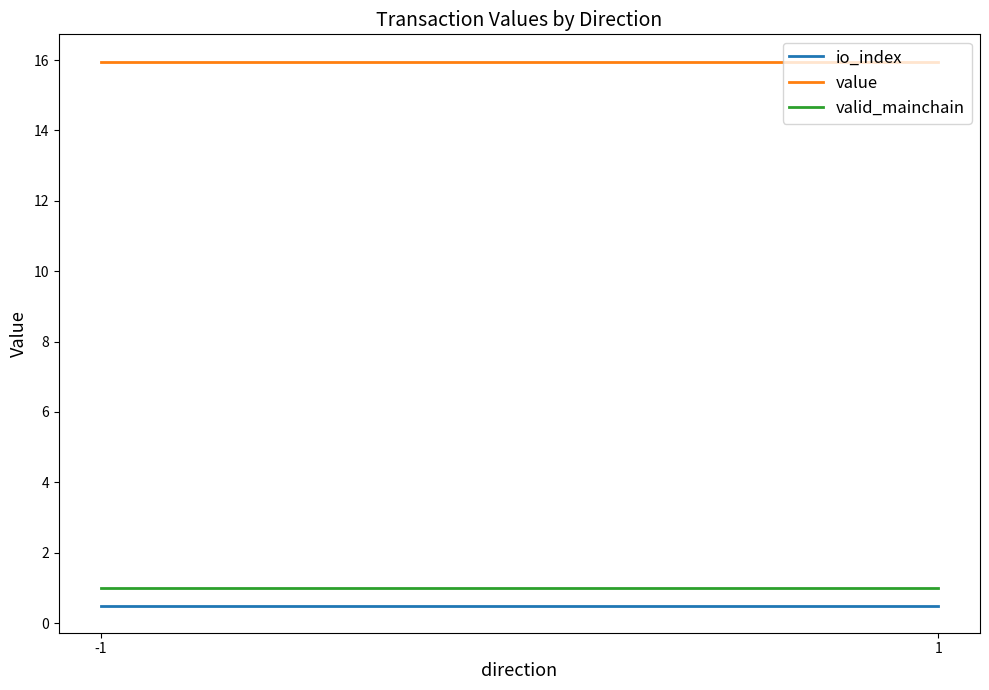

What is the sum of the io_index values at -1 and 1?

1.0